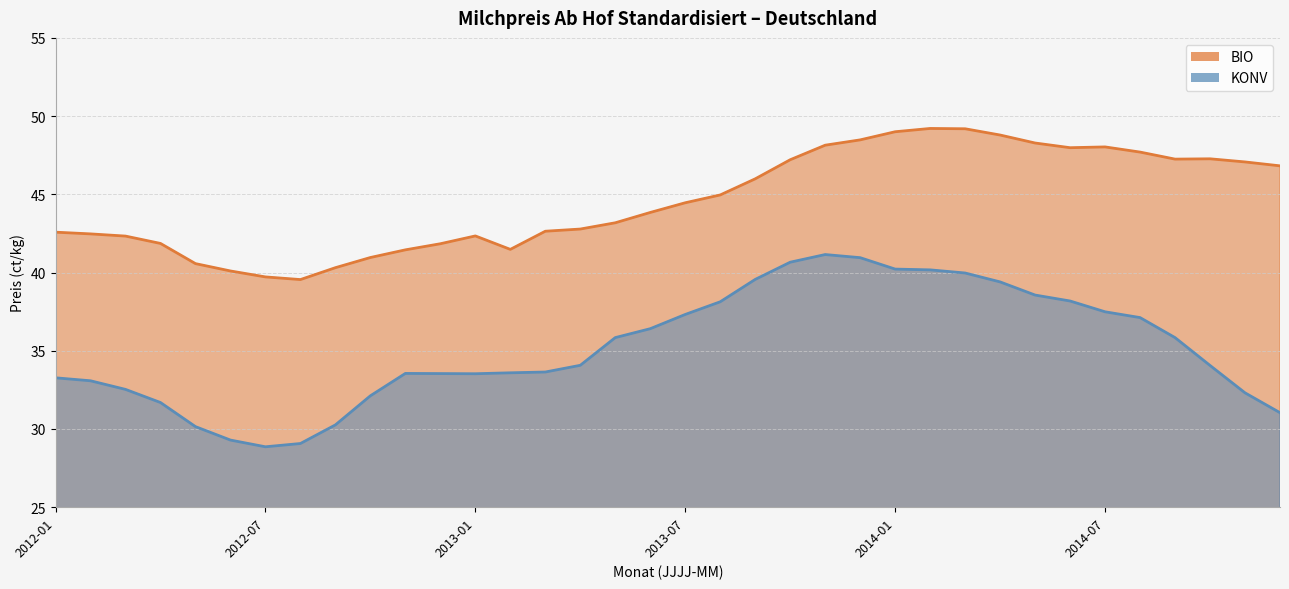

How many values in the BIO series are below 44?

18